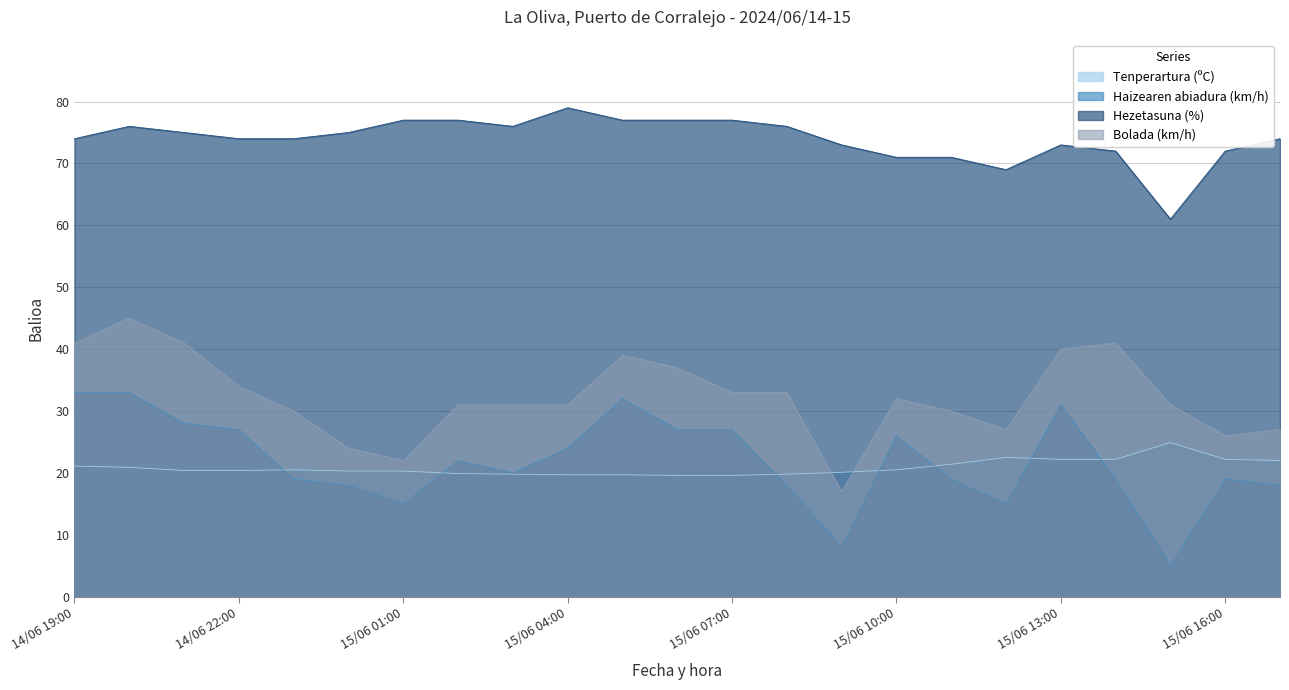

At which category does Tenperartura (ºC) reach its first local peak?

14/06 23:00